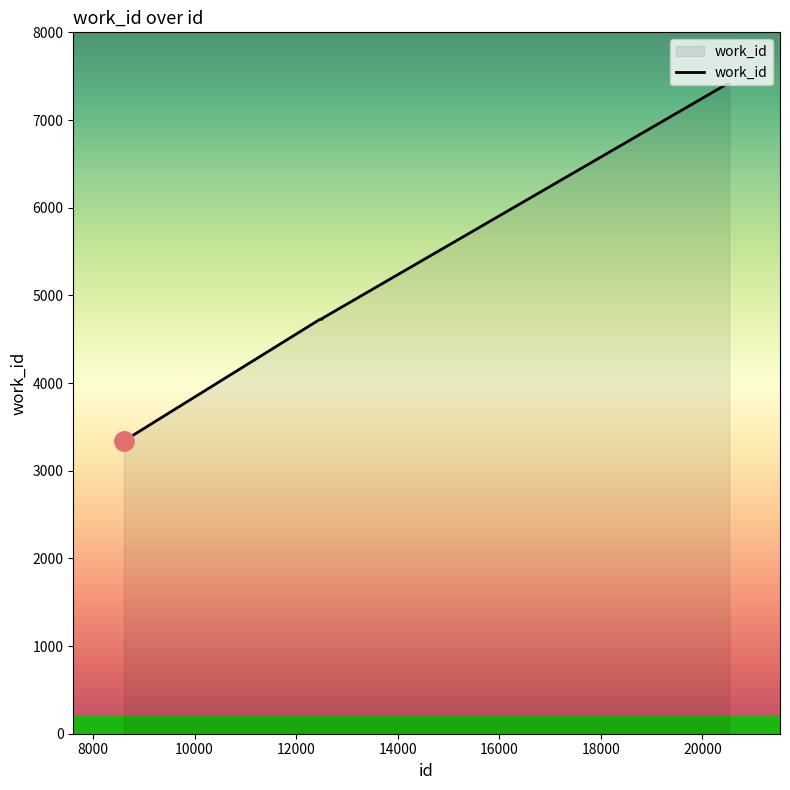

What is the greatest value displayed?

7408